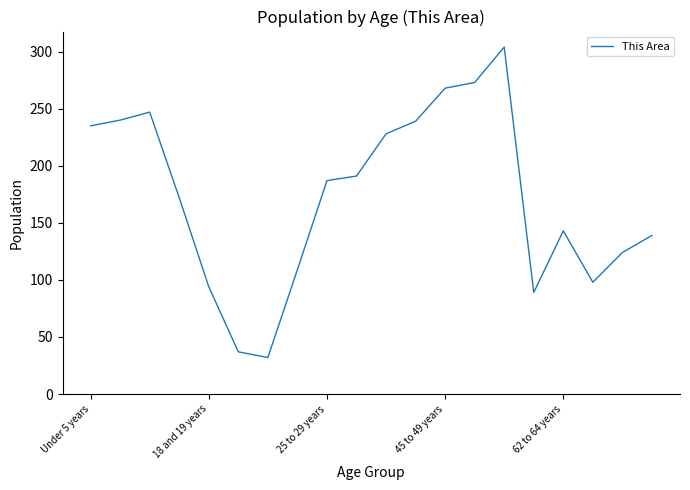

What is the difference between the maximum and minimum values?

272